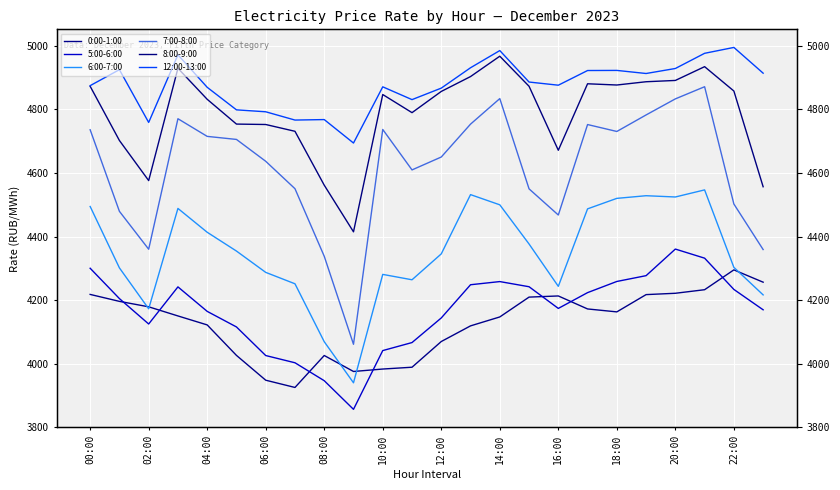

Does the chart display data point markers on the line(s)?

No